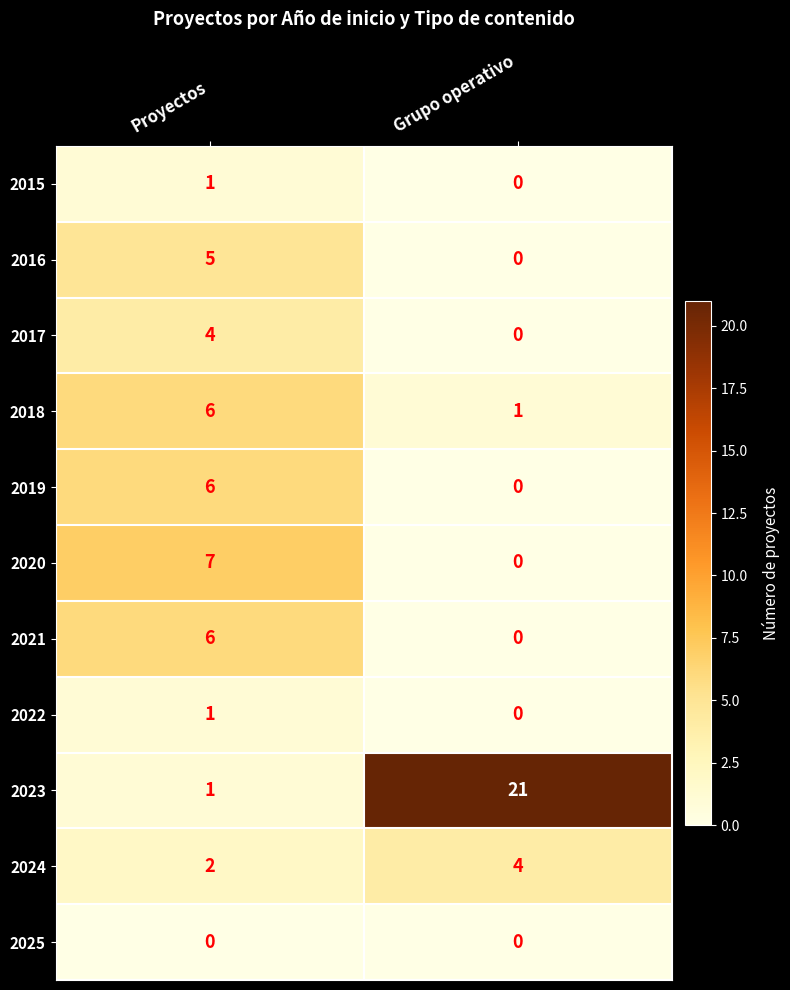

How many values in 2020 are above zero?

1